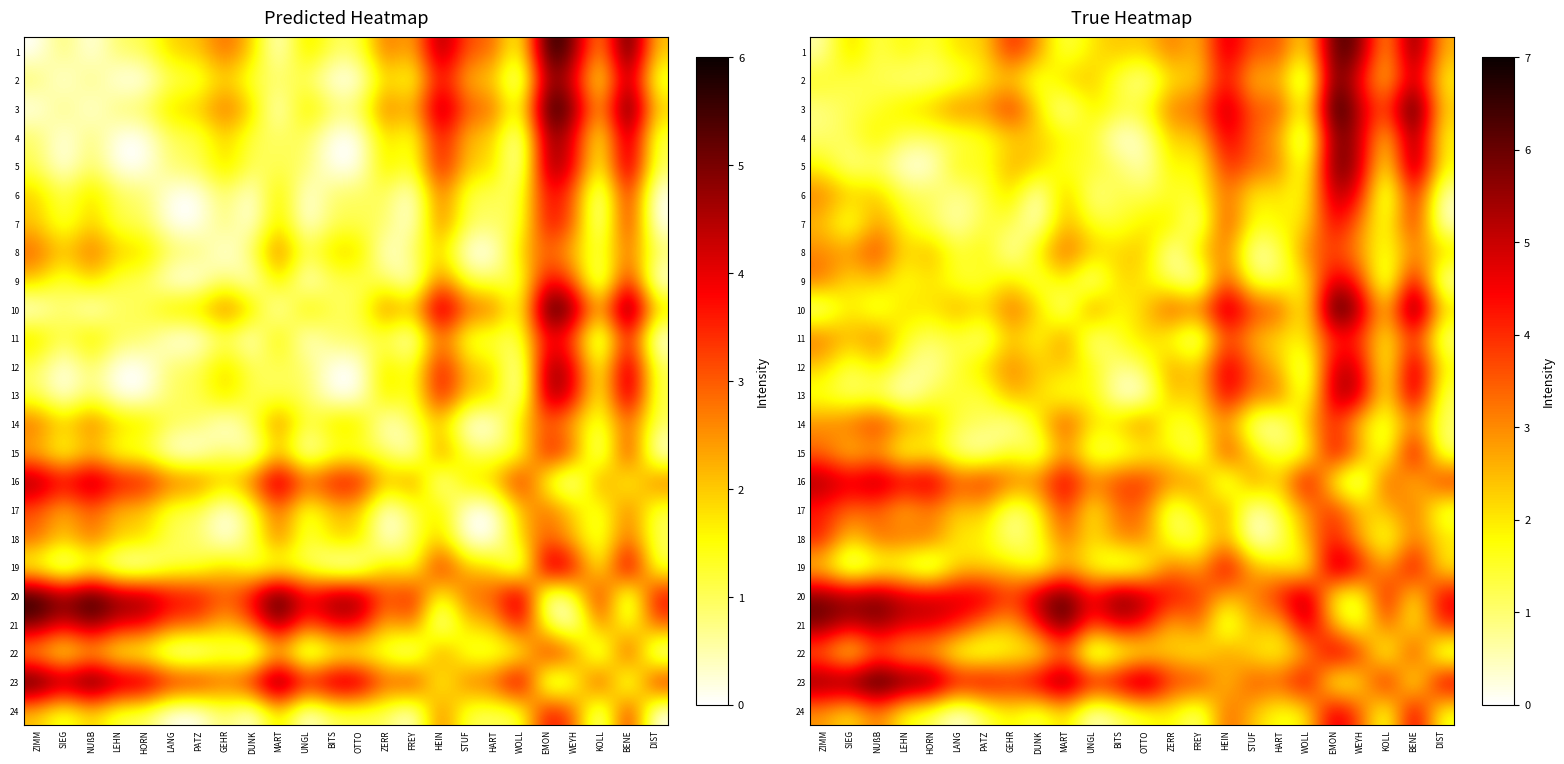

What is the sum of all 24 values?

48.2